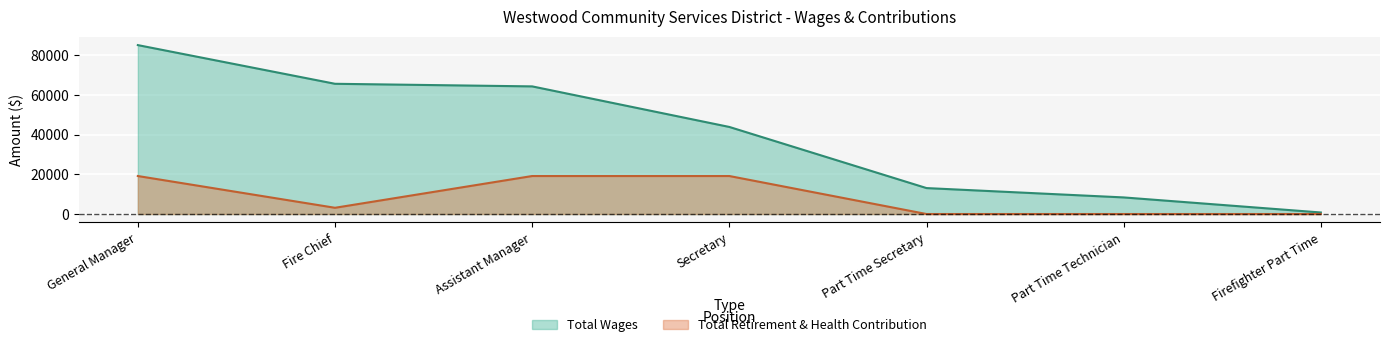

Rank the categories by Total Retirement & Health Contribution value from lowest to highest.

Part Time Secretary, Part Time Technician, Firefighter Part Time, Fire Chief, General Manager, Assistant Manager, Secretary